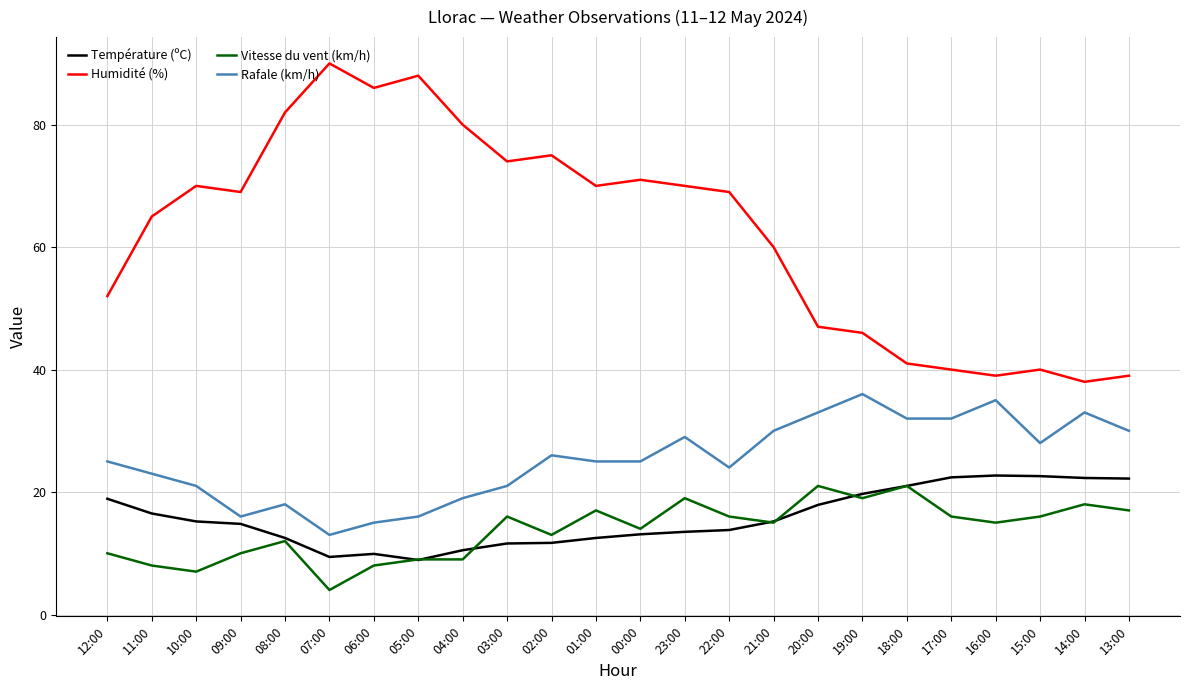

At which label does Température (ºC) first exceed 15?

12:00